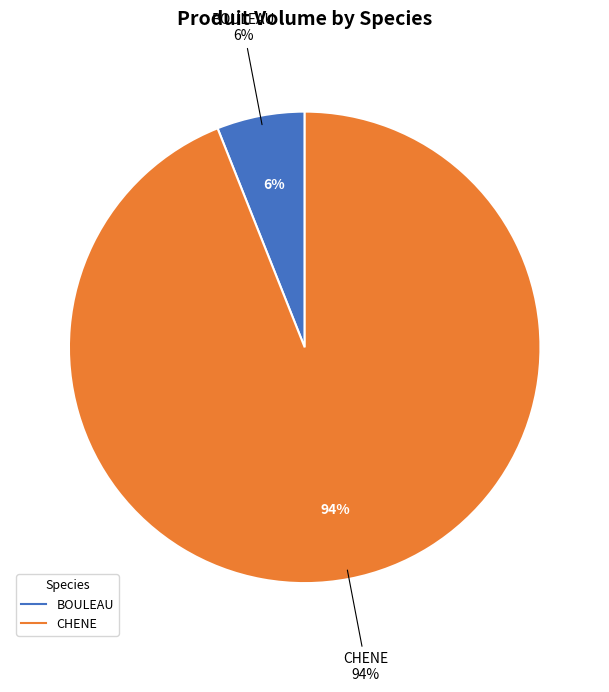

Which category accounts for the majority?

CHENE